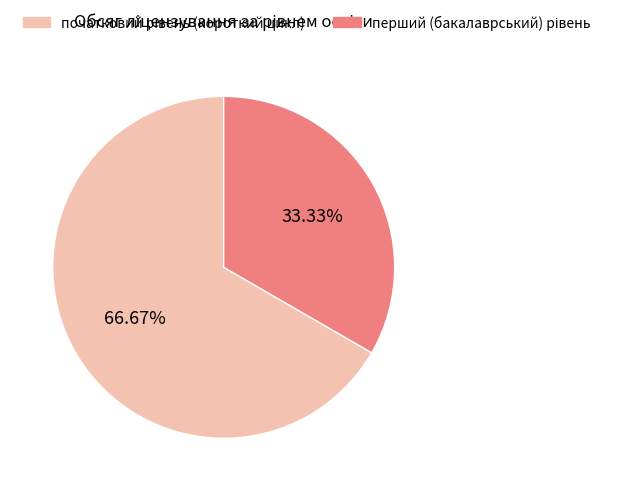

Is there any slice that represents more than half of the pie?

Yes